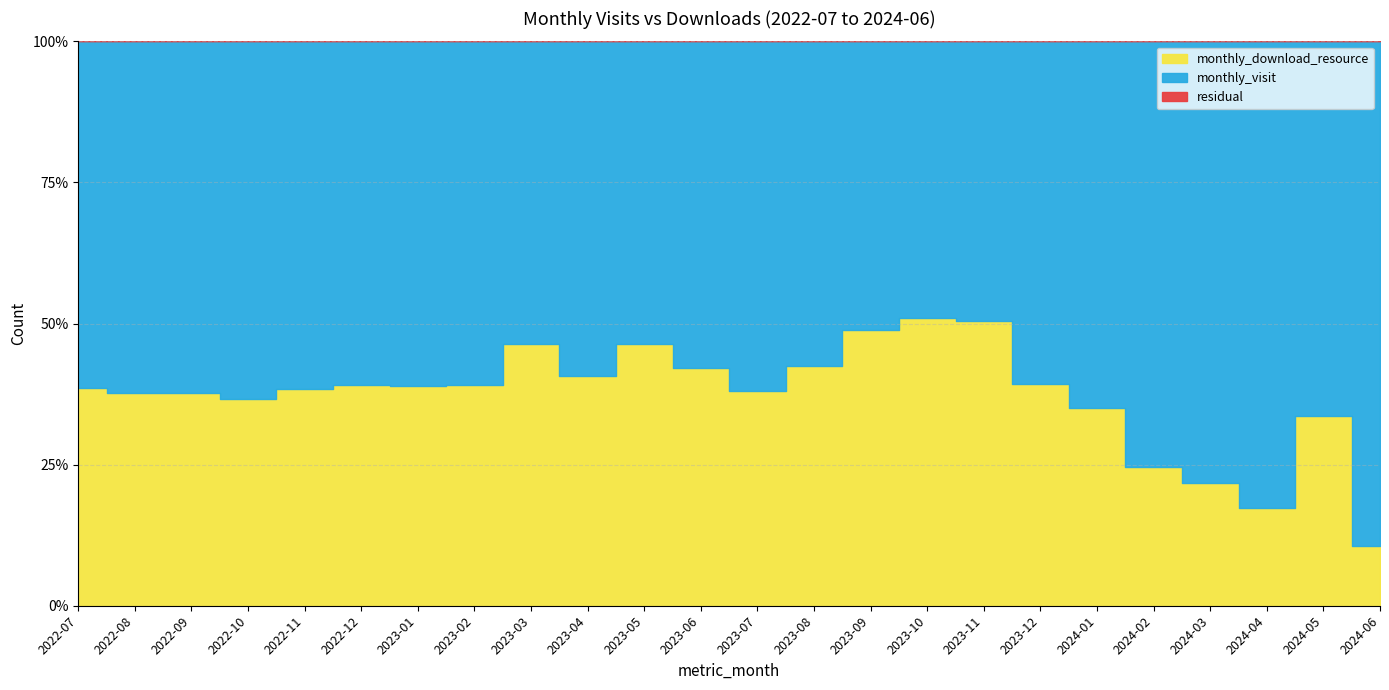

Is the value of monthly_download_resource at 2023-05 greater than the value of monthly_visit at 2023-01?

No